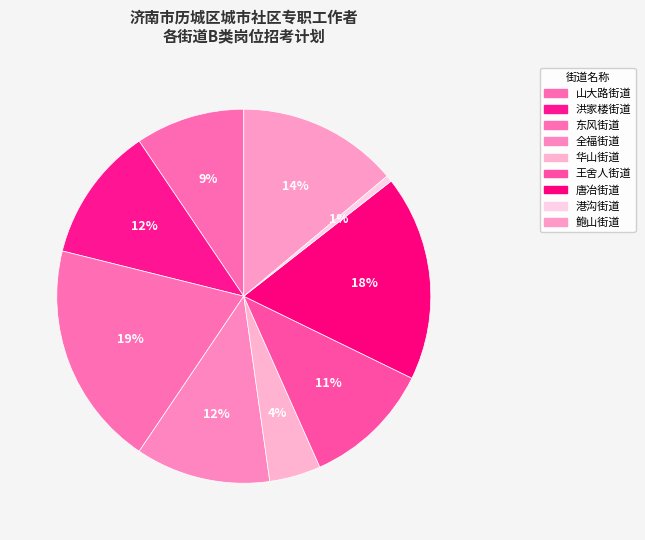

What percentage is NOT represented by 王舍人街道?

88.9%